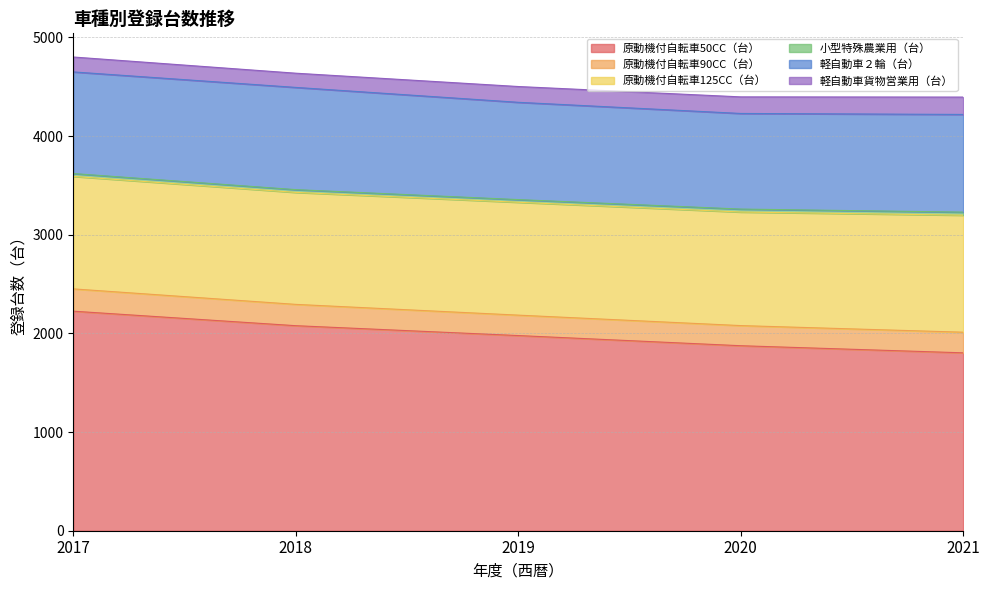

True or false: 小型特殊農業用（台） has a value of 29 at 2017.

True